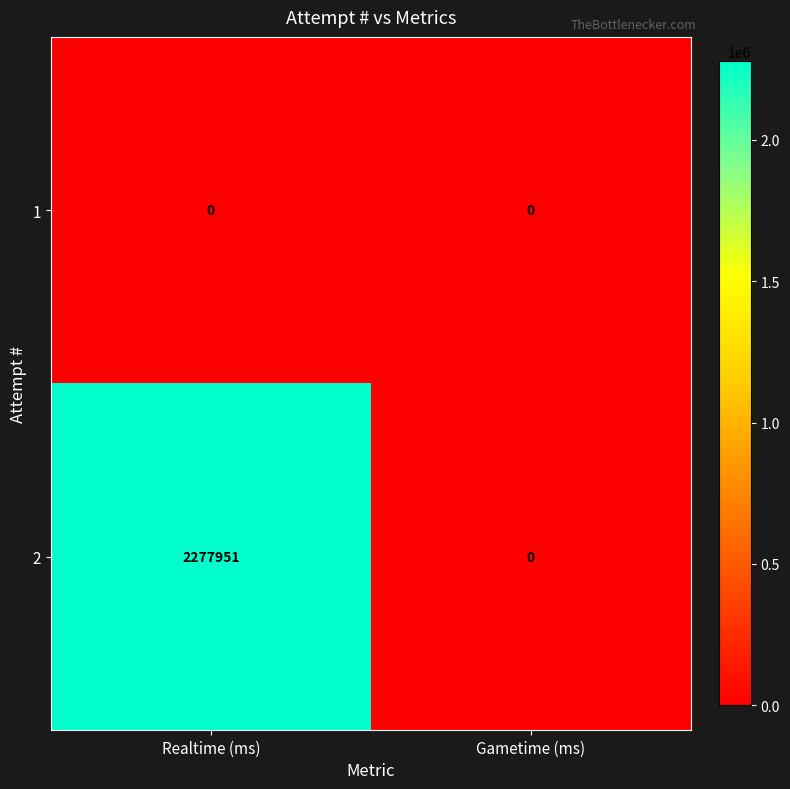

Rank the series by their maximum value, from lowest to highest.

1, 2